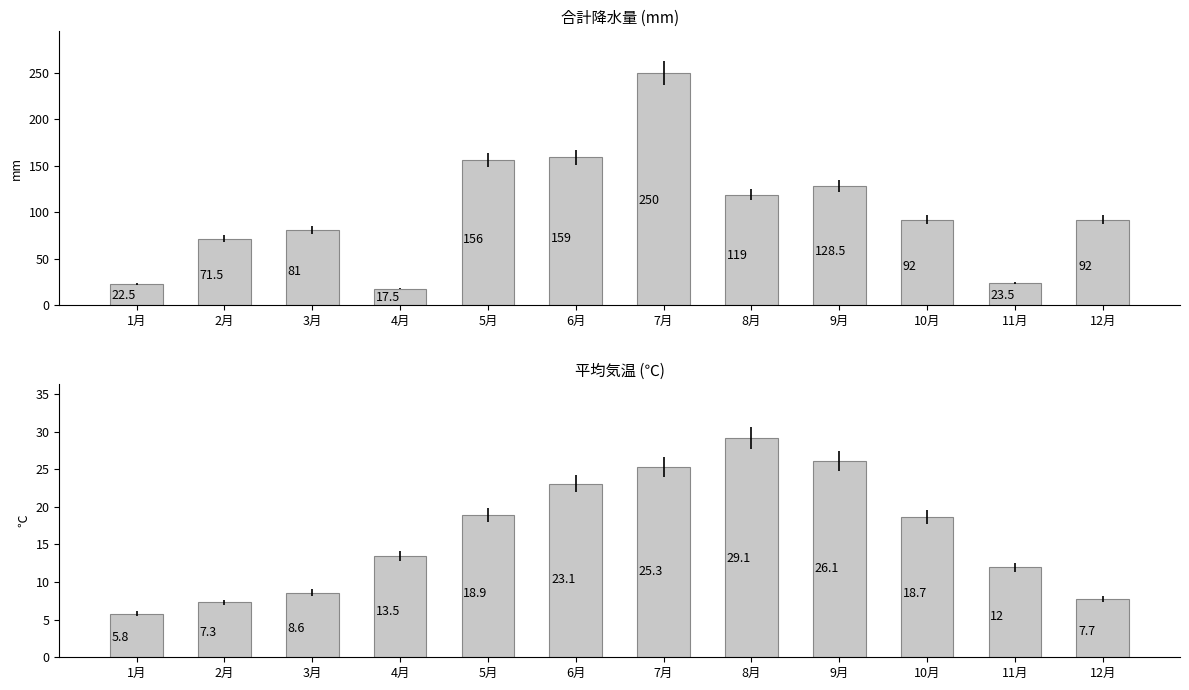

Between 4月 and 5月, which is larger?

5月